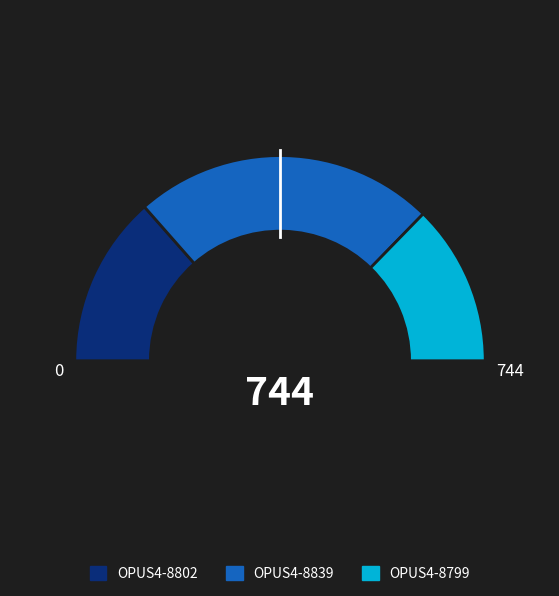

Does OPUS4-8839 represent more than half of the total?

No